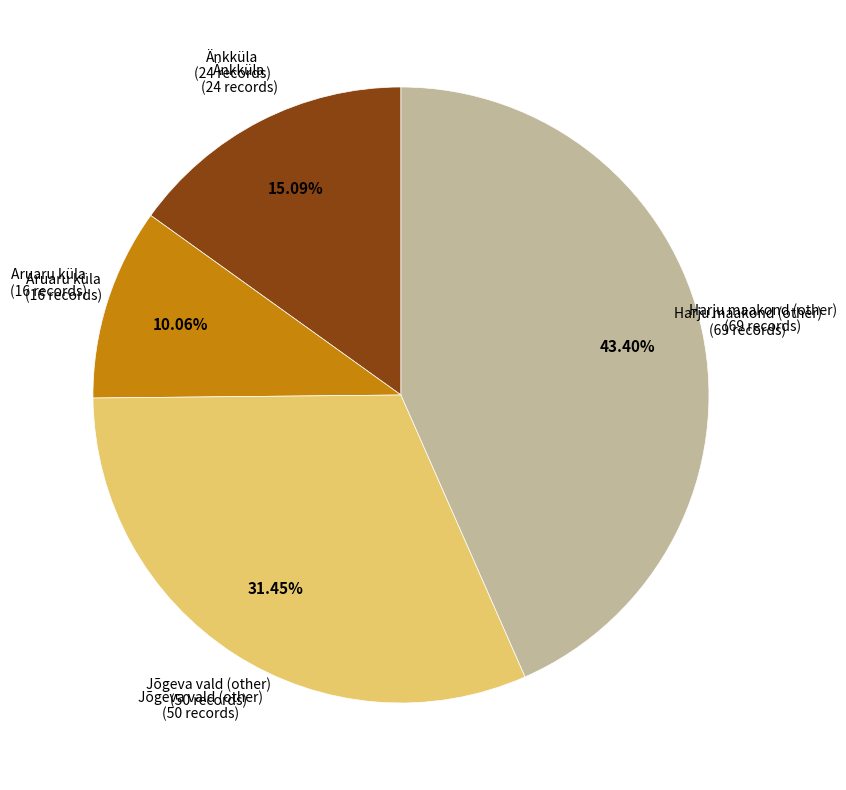

Which has a higher value, Harju maakond (other) or Jõgeva vald (other)?

Harju maakond (other)